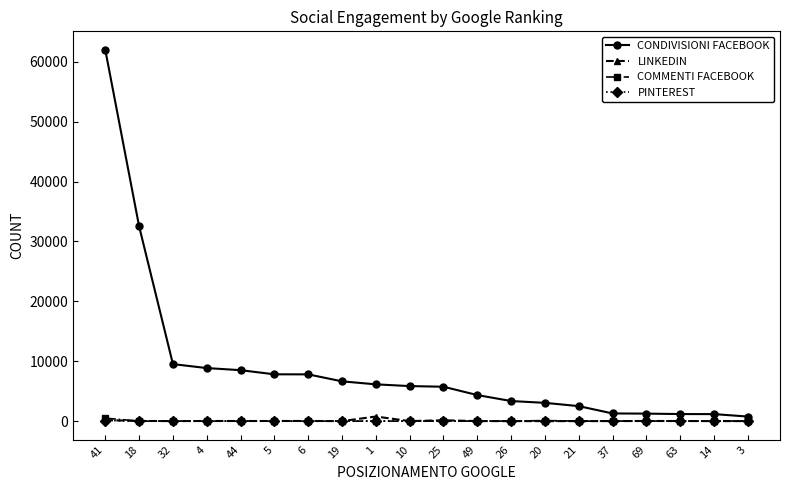

Which series changed the most between 10 and 14?

CONDIVISIONI FACEBOOK